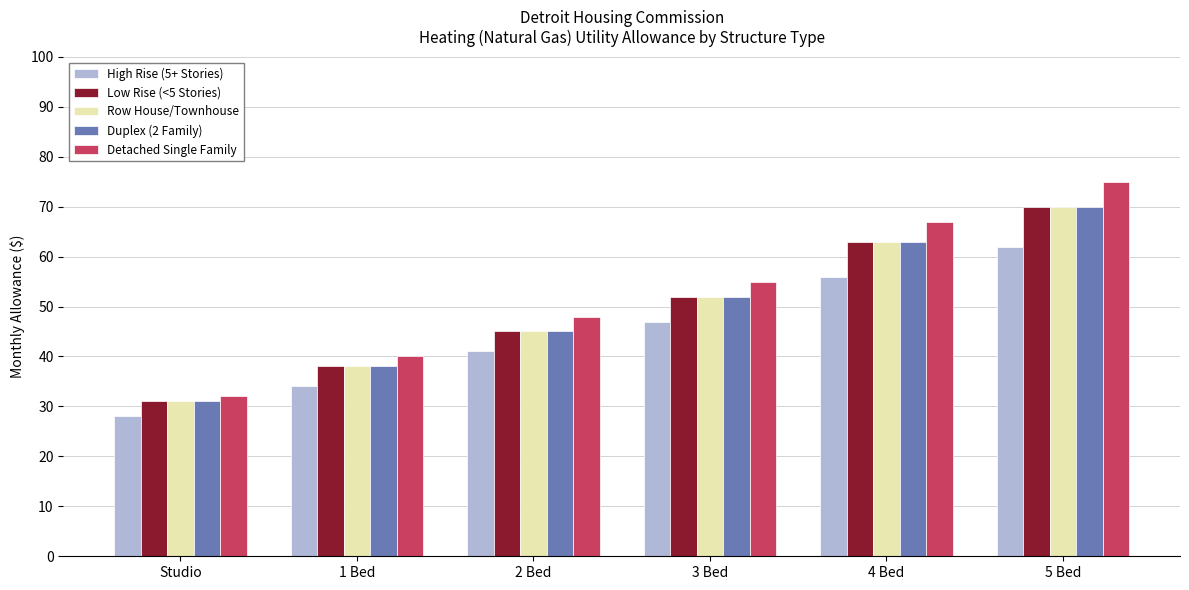

Where is Low Rise (<5 Stories) nearest to the value 50?

3 Bed